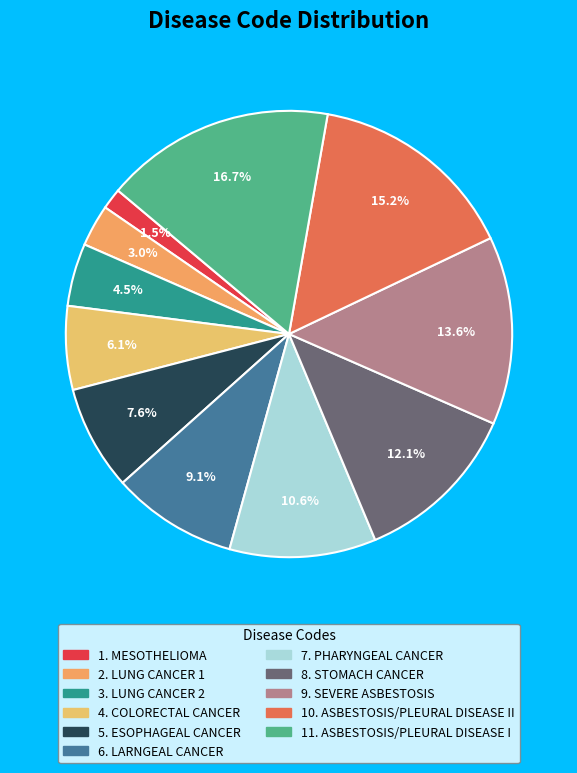

Which slice is the smallest?

MESOTHELIOMA